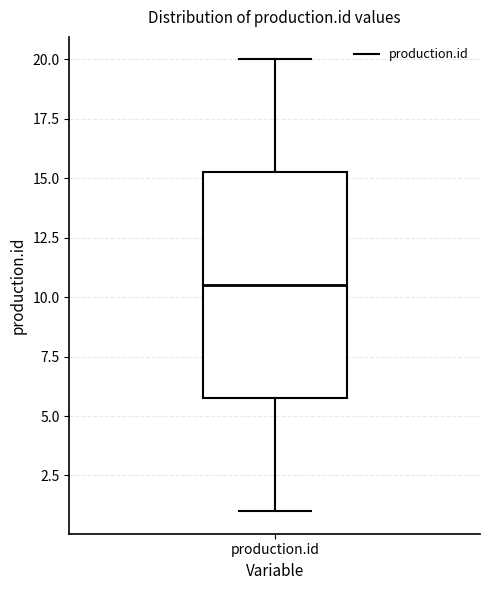

Transcribe this box plot: give where the median line is, the range the box spans, and where the two whiskers end, as read against the y-axis. The values are not printed on the chart, so give them approximately, as read against the axis.

median 10.5, box 6.0 to 15.5, whiskers 1.0 to 20.0